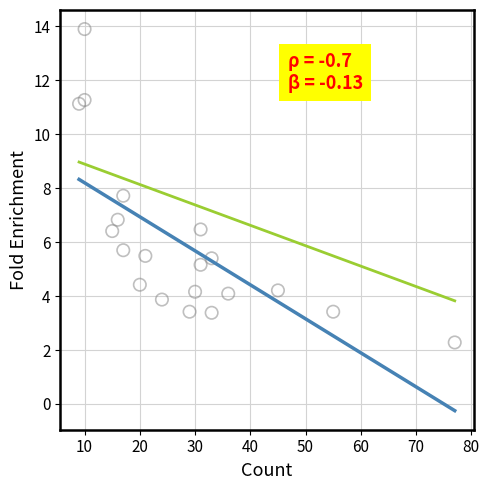

Which has a higher value, 50 or 60?

50